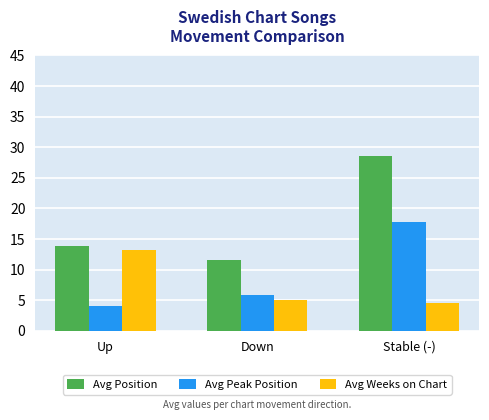

True or false: Avg Weeks on Chart has a value of 5.0 at Down.

True